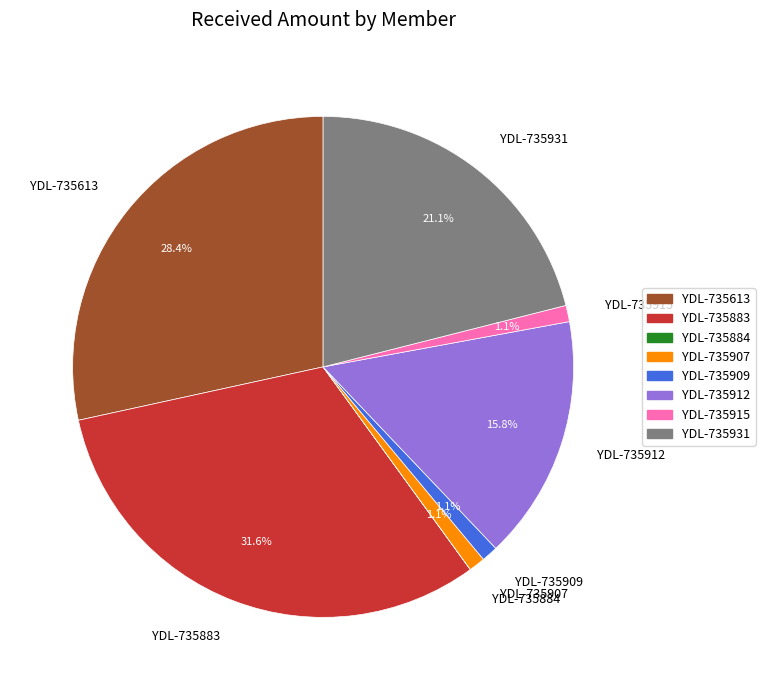

Between YDL-735613 and YDL-735909, which is larger?

YDL-735613